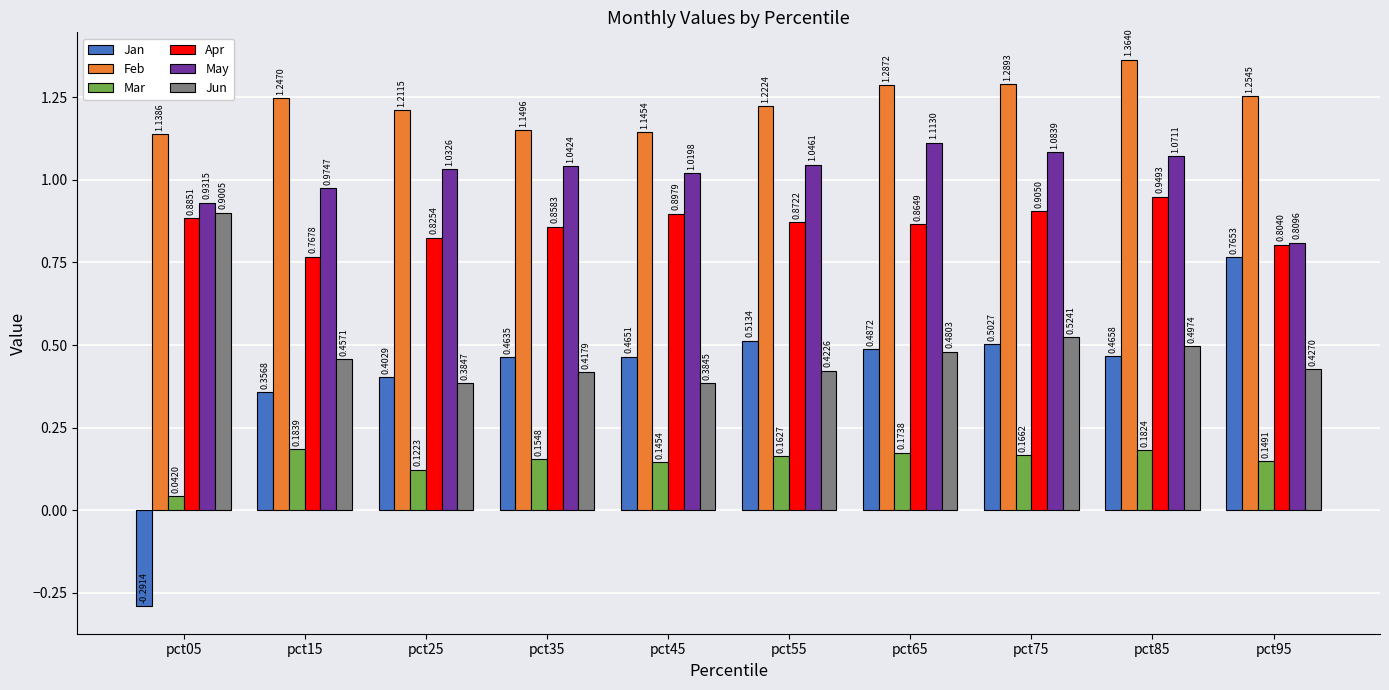

True or false: Apr has a value of 0.6 at pct85.

False